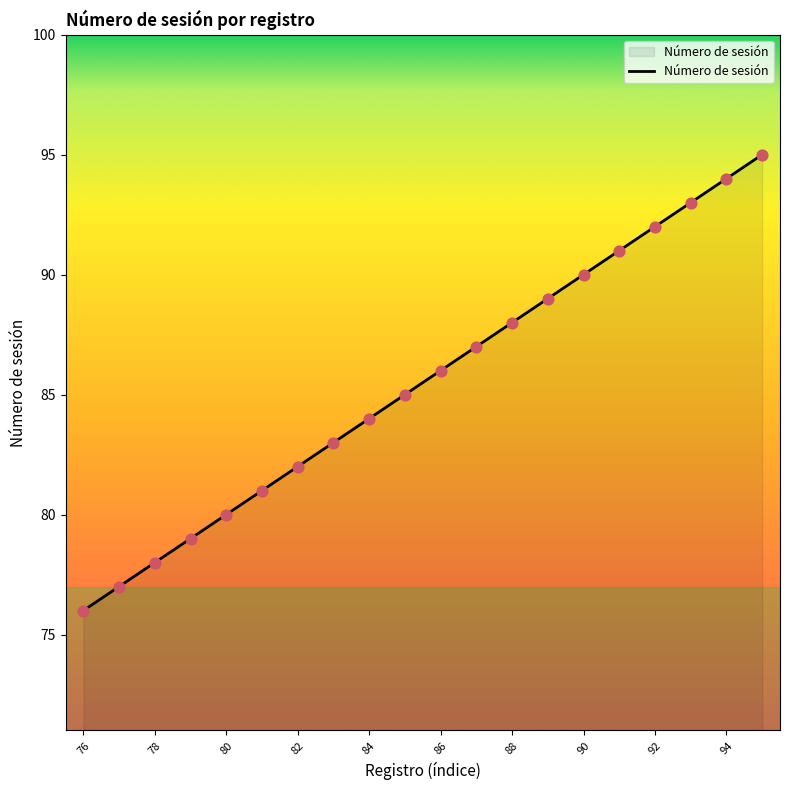

What is the greatest value displayed?

95